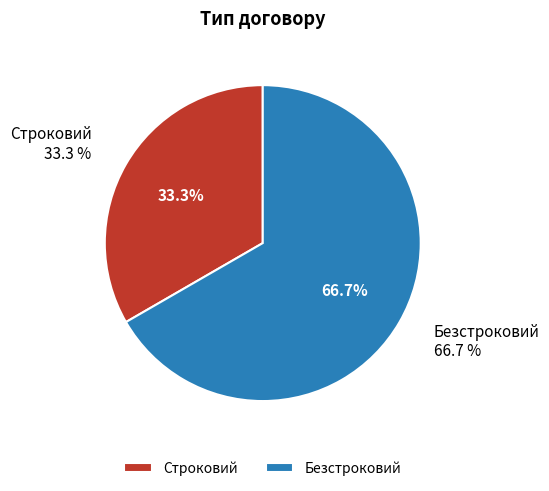

To the nearest percent, what is the difference between the largest and smallest slice percentages?

33%